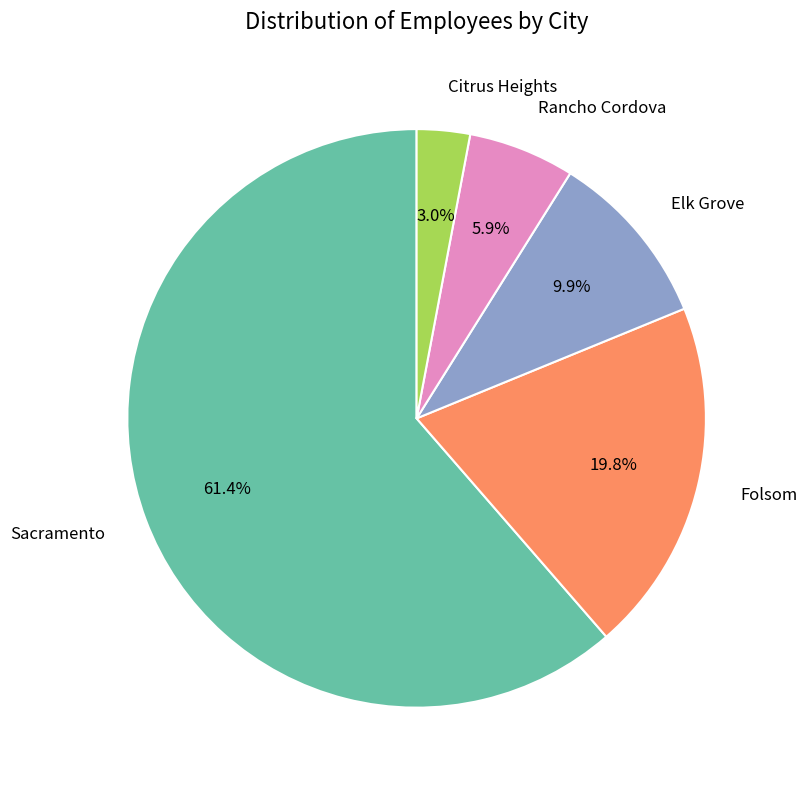

How many segments does this pie chart have?

5